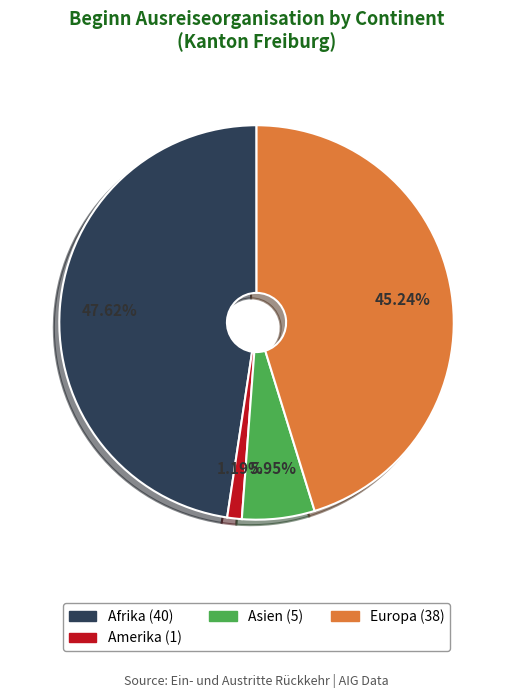

Is there any slice that represents more than half of the pie?

No